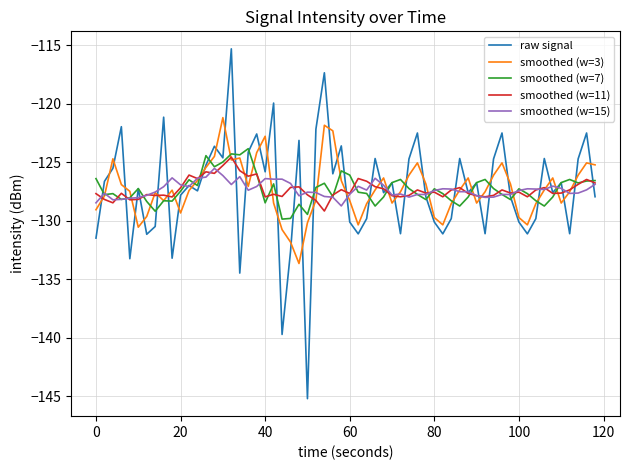

Count the number of categories in the chart.

60